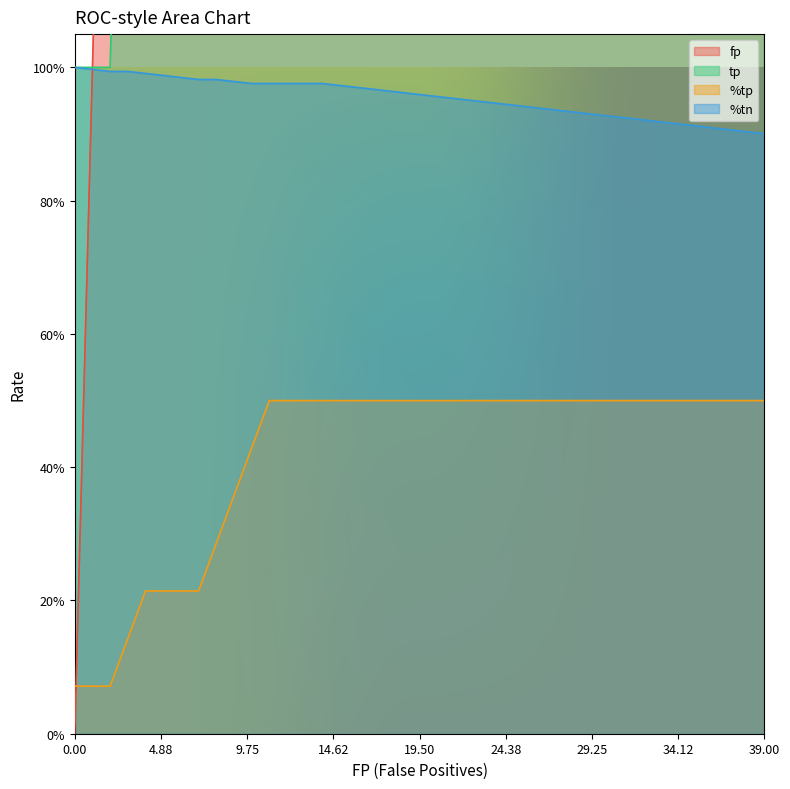

True or false: %tp and fp cross at least once.

True